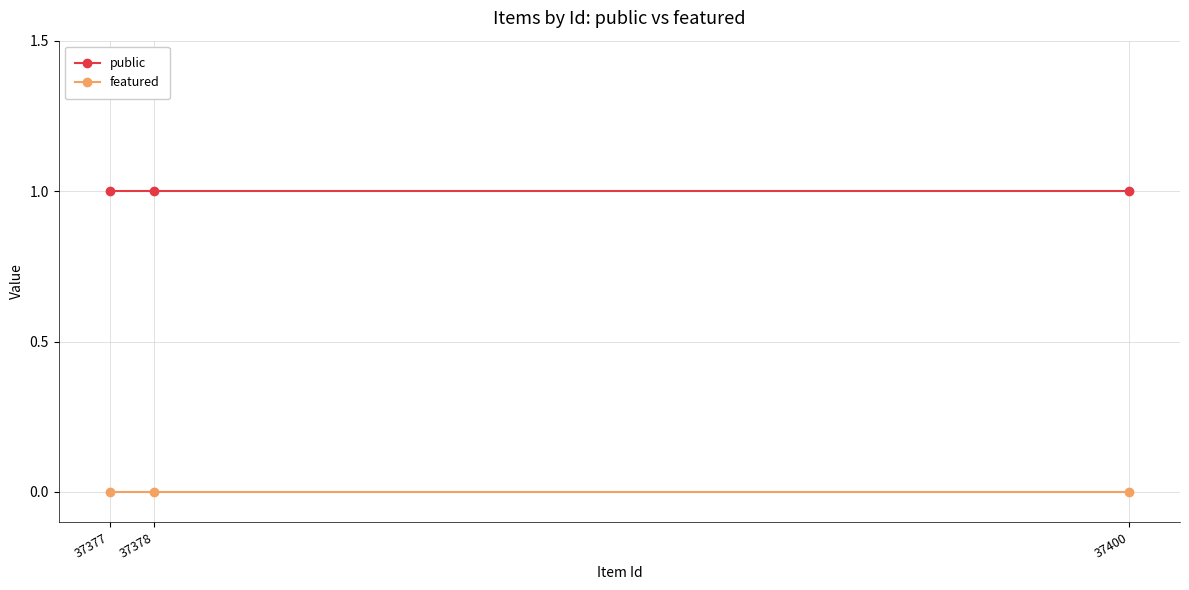

At 37377, list the series in order from smallest to largest.

featured, public